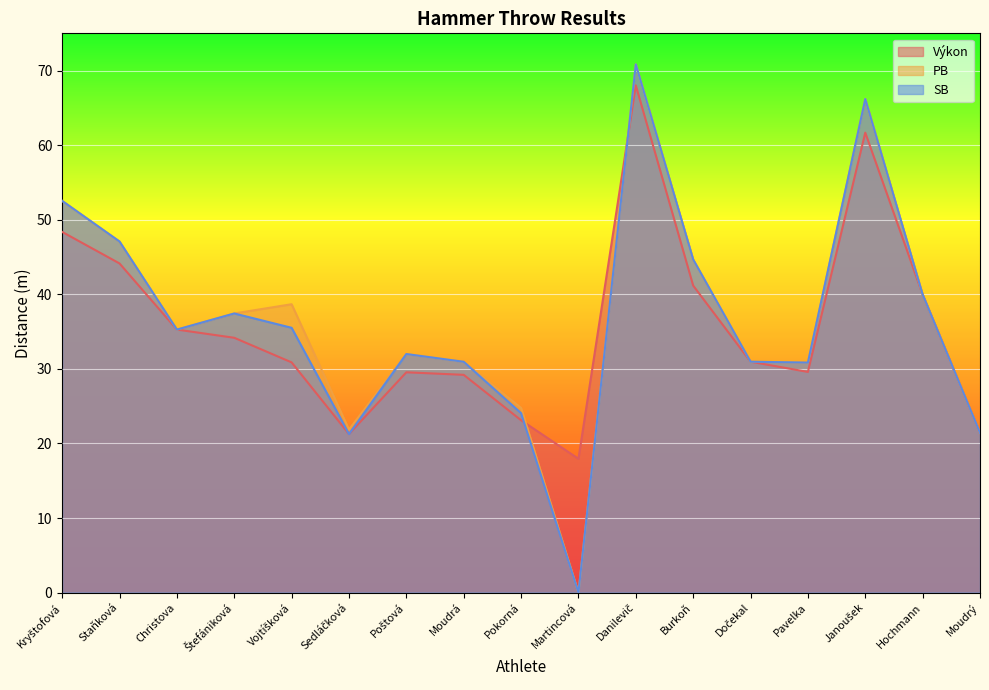

Does the chart display data point markers on the line(s)?

No